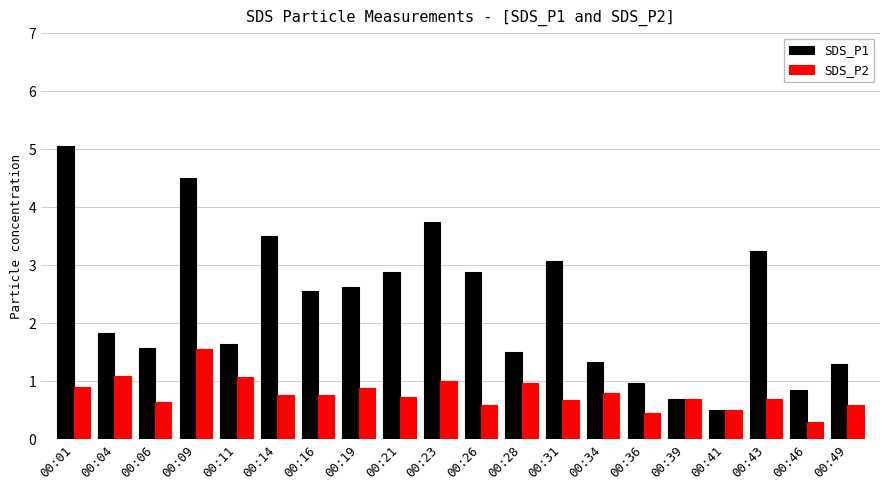

What is the sum of all SDS_P2 values?

15.7